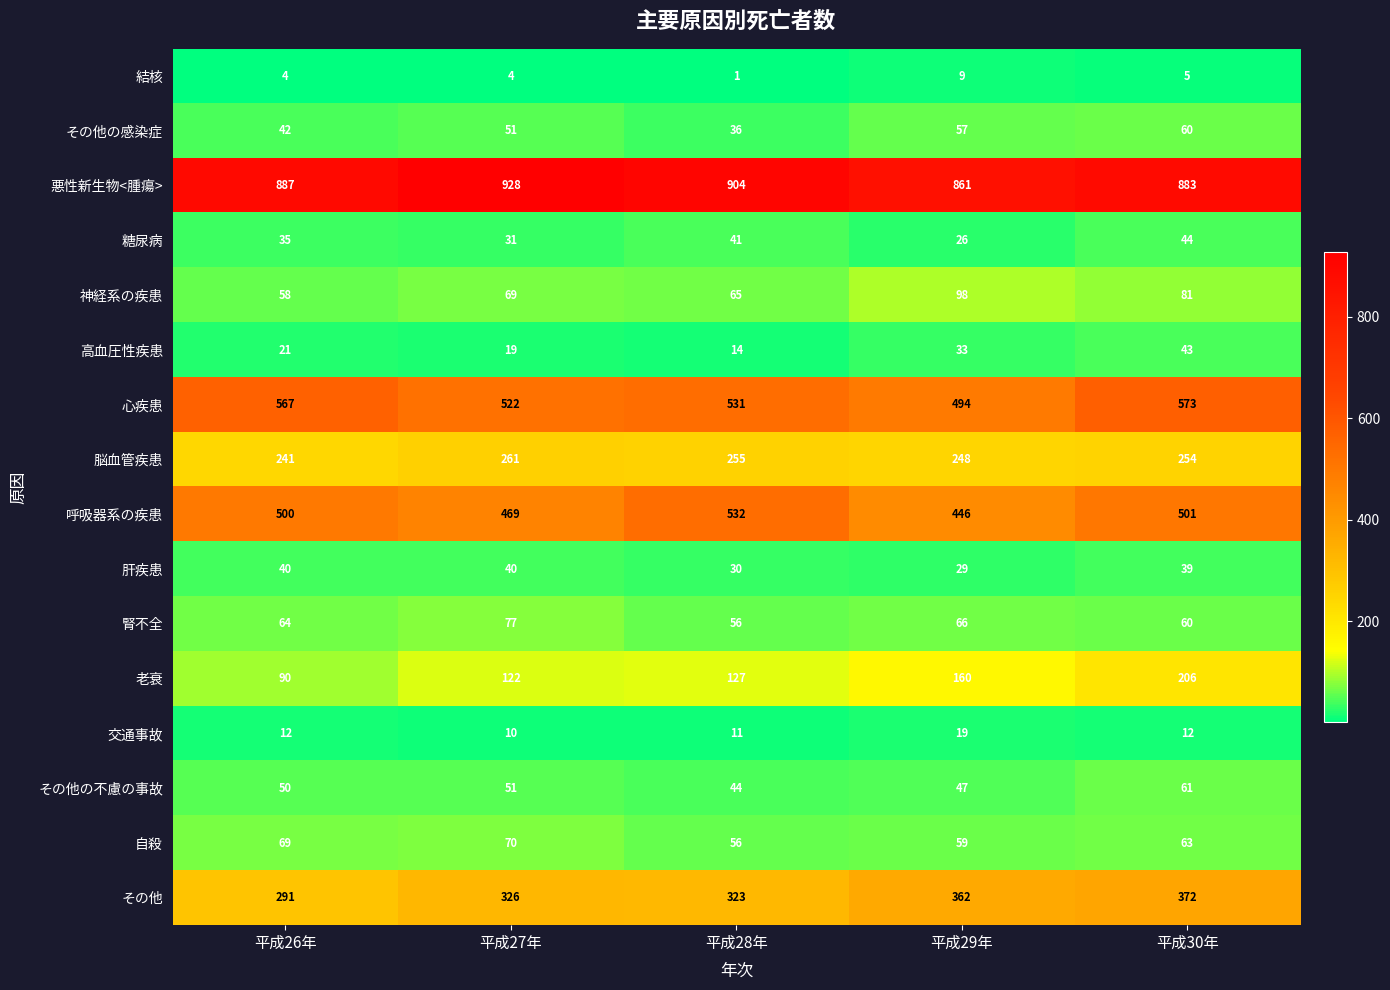

What is the total value across all series at 平成26年?

2971